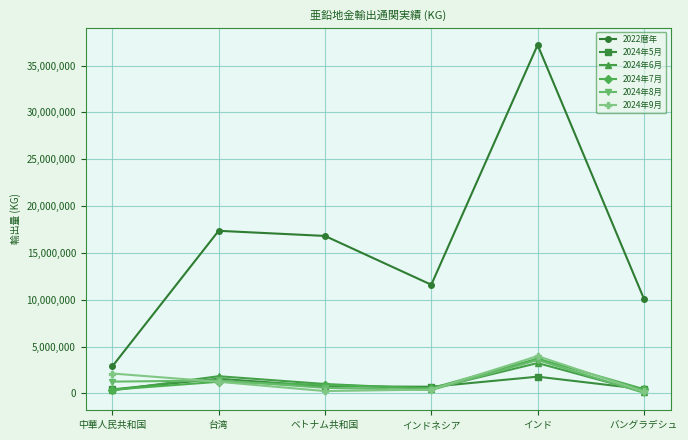

In 2022暦年, how many points are higher than both neighbors (excluding endpoints)?

2